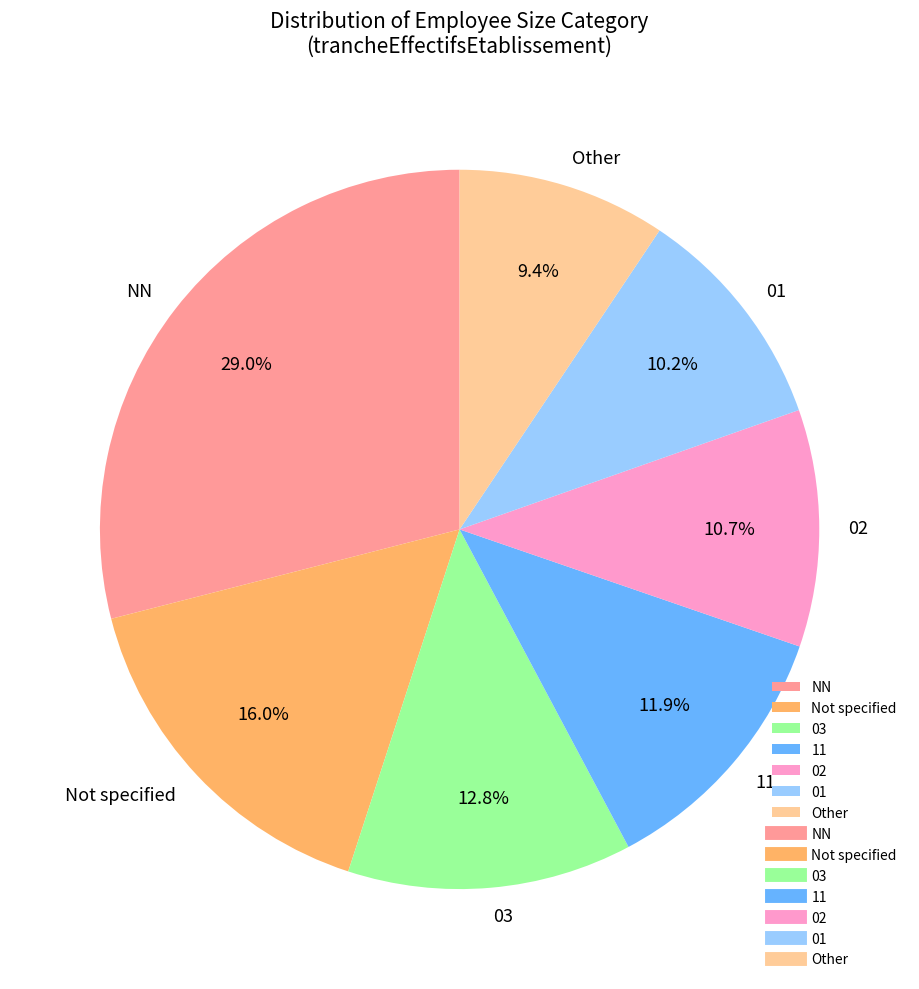

What portion of the pie excludes 02?

89.3%